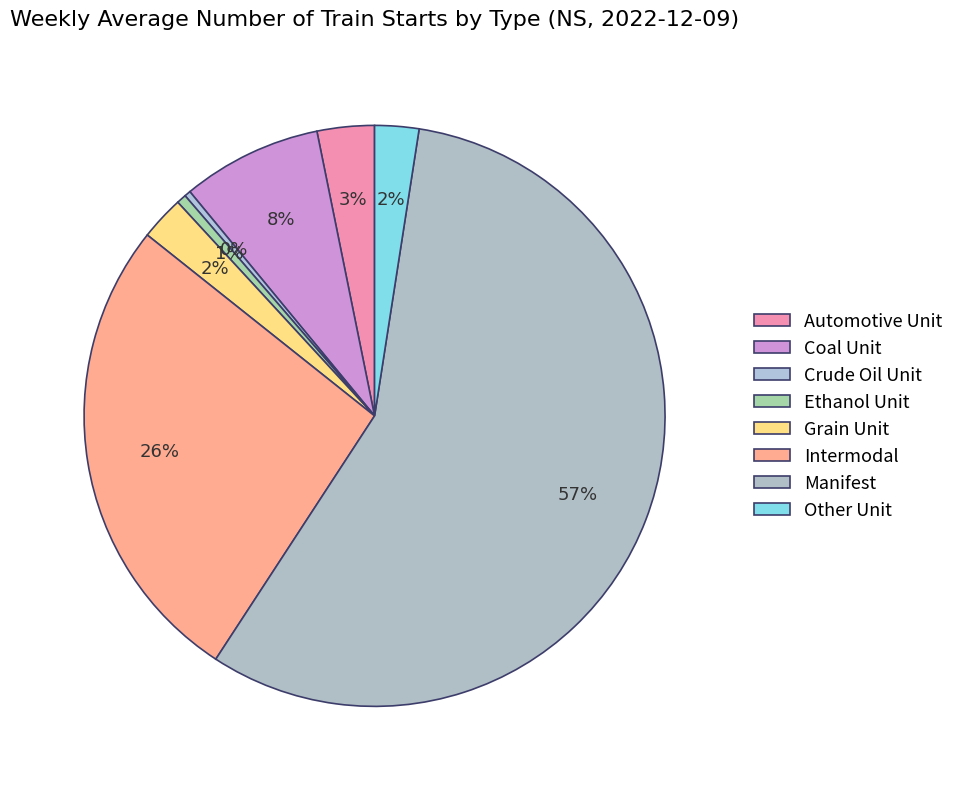

To the nearest percent, what percentage of the pie is Grain Unit?

2%